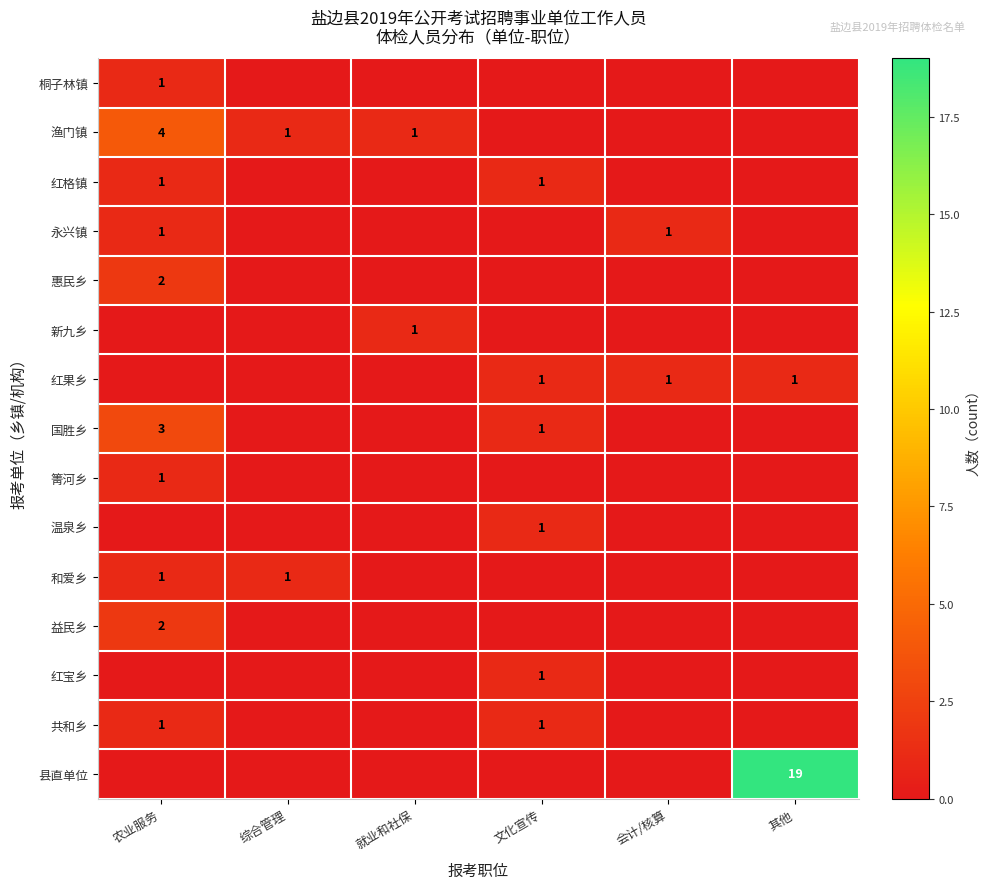

True or false: 温泉乡 has a value of 1 at 文化宣传.

True